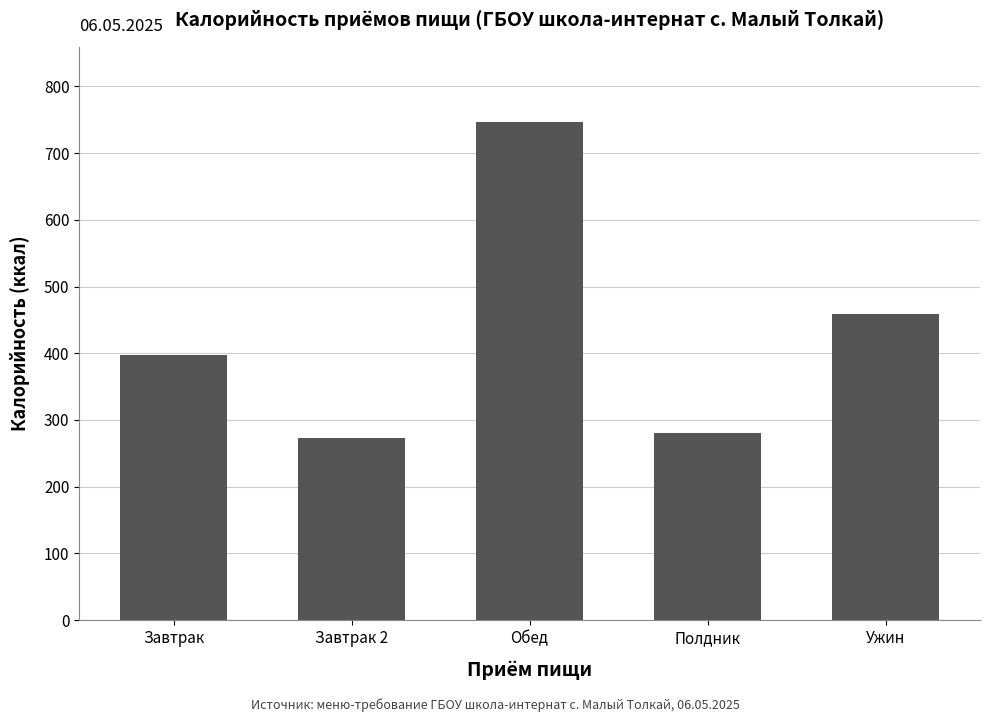

What is the label of the 1st bar from the right?

Ужин